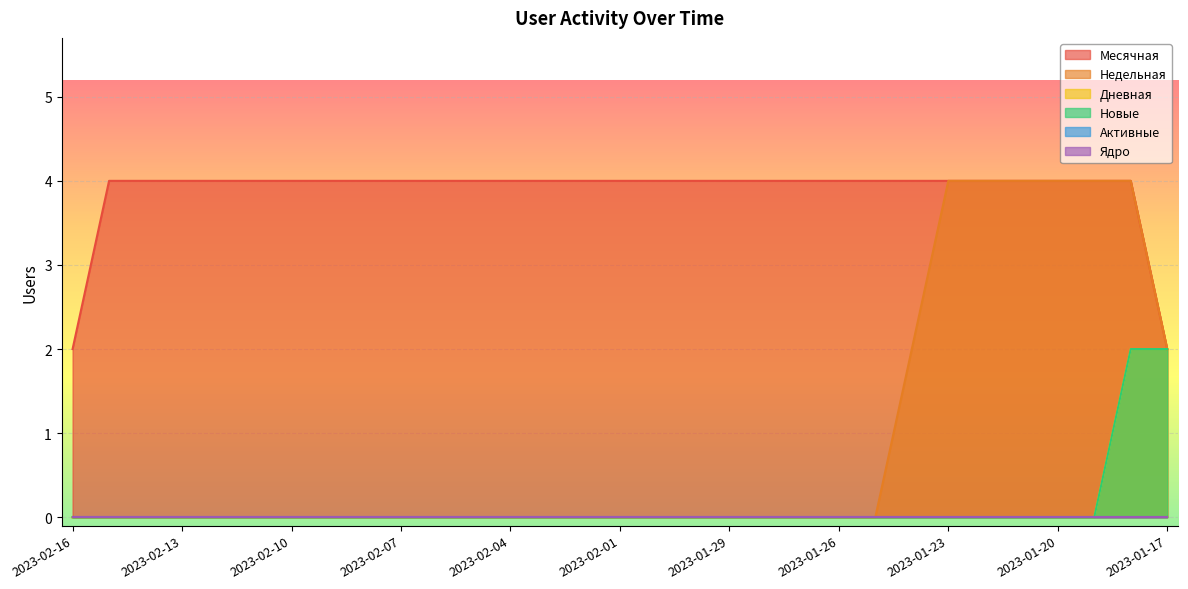

What is the label of the 12th point from the right?

2023-01-28